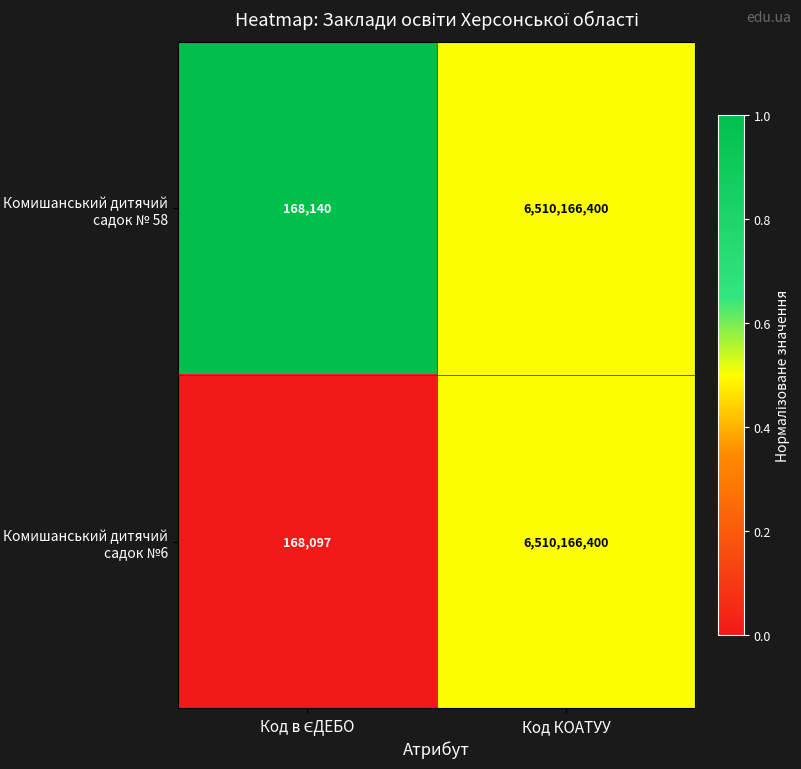

What is the difference between the maximum and minimum values in the Комишанський дитячий садок №6 series?

6509998303